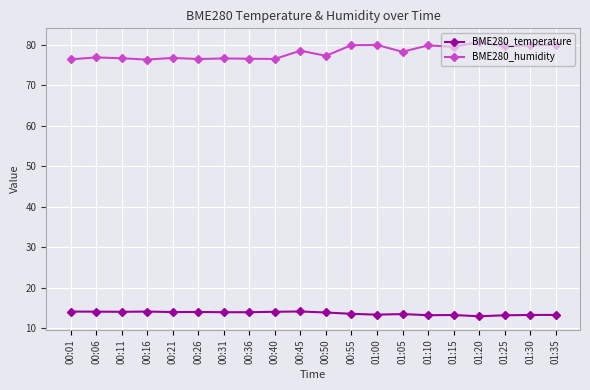

Where does the BME280_temperature series first go above 13?

00:01